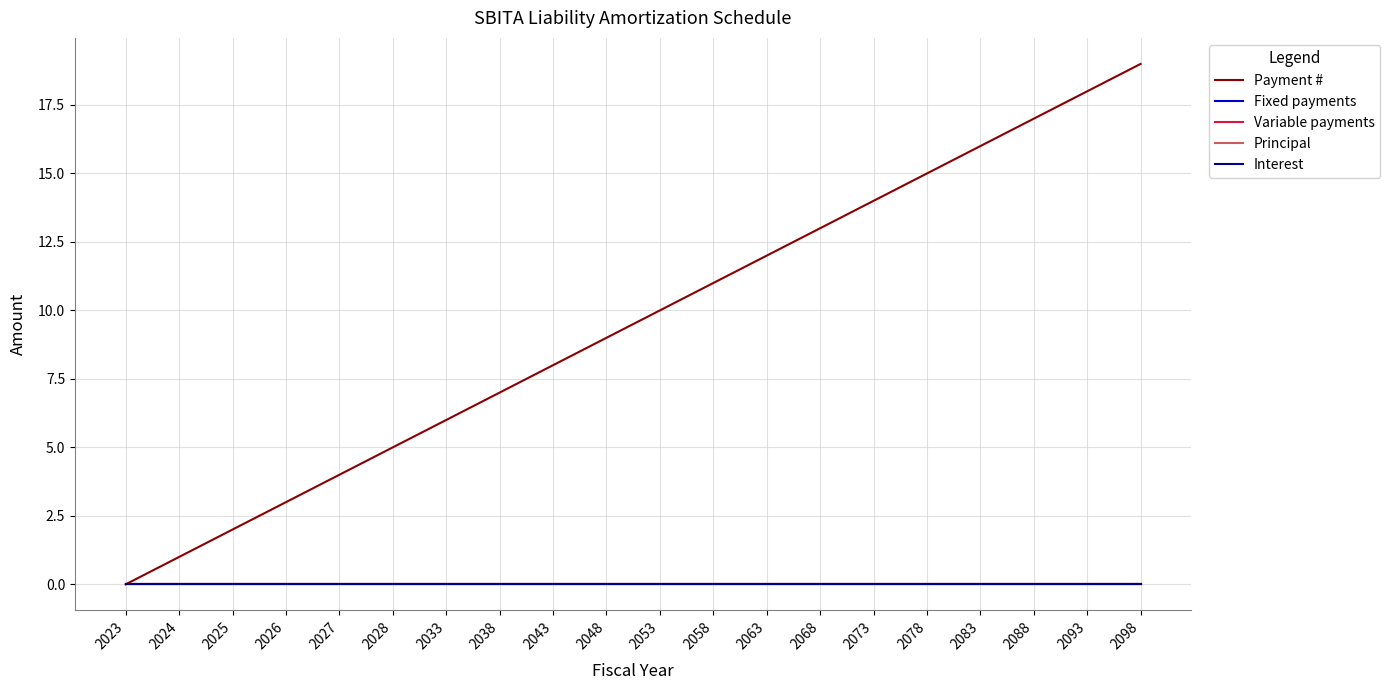

Does the chart have visible grid lines?

Yes